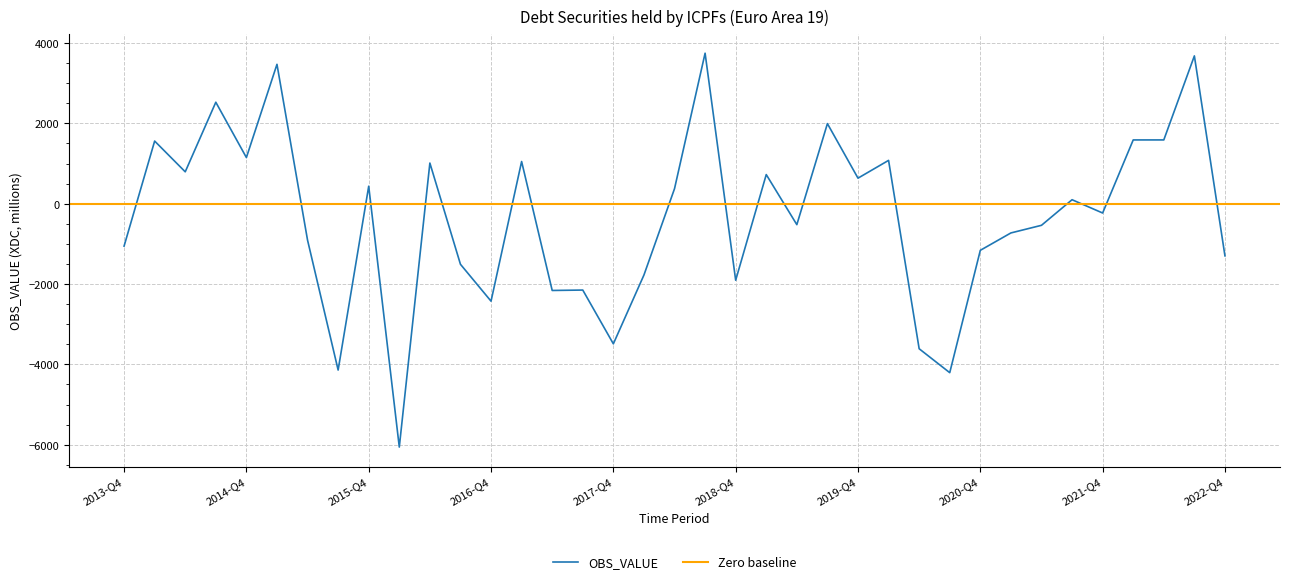

At which category does the chart reach its peak across all series?

2018-Q3